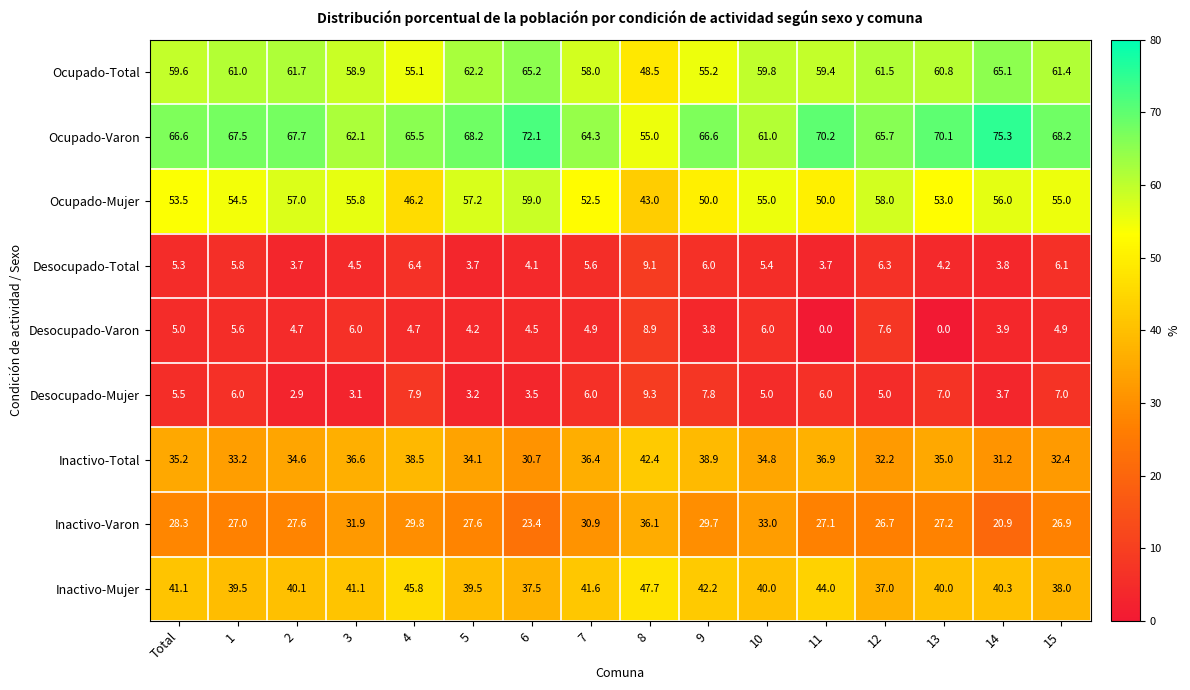

What is the sum of the Ocupado-Total values at Total and 1?

120.6